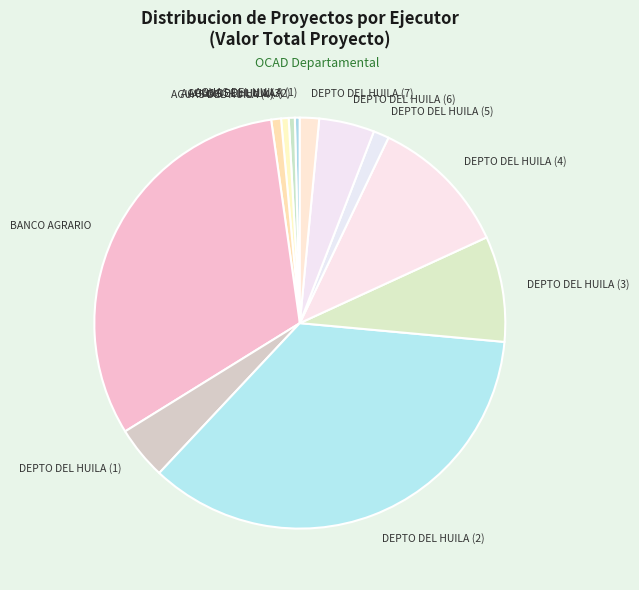

True or false: DEPTO DEL HUILA (6) accounts for 4% of the total.

True